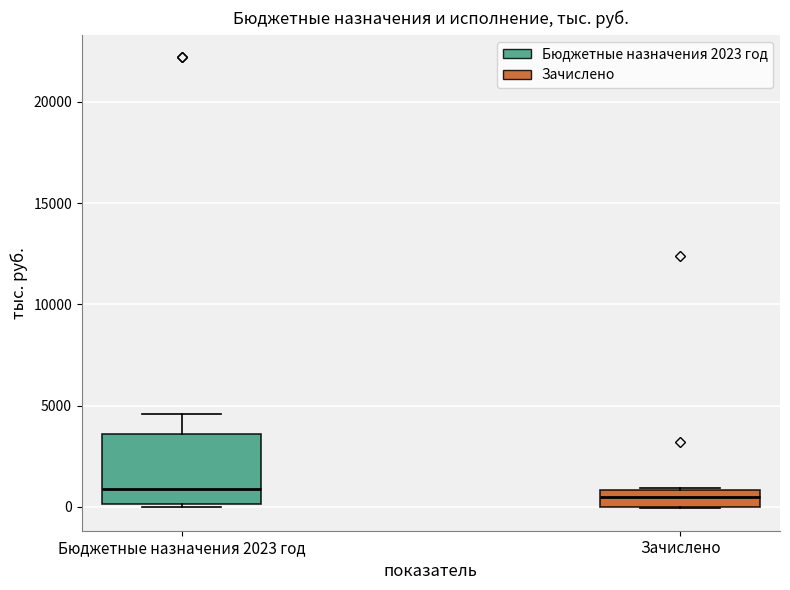

Reading left to right, transcribe this box plot: for each box, give where its median line is, the range the box spans, and where its two whiskers end, as read against the y-axis. The values are not printed on the chart, so give them approximately, as read against the axis.

Бюджетные назначения 2023 год: median 1000, box 0 to 3500, whiskers 0 to 4500
Зачислено: median 500, box 0 to 1000, whiskers 0 to 1000